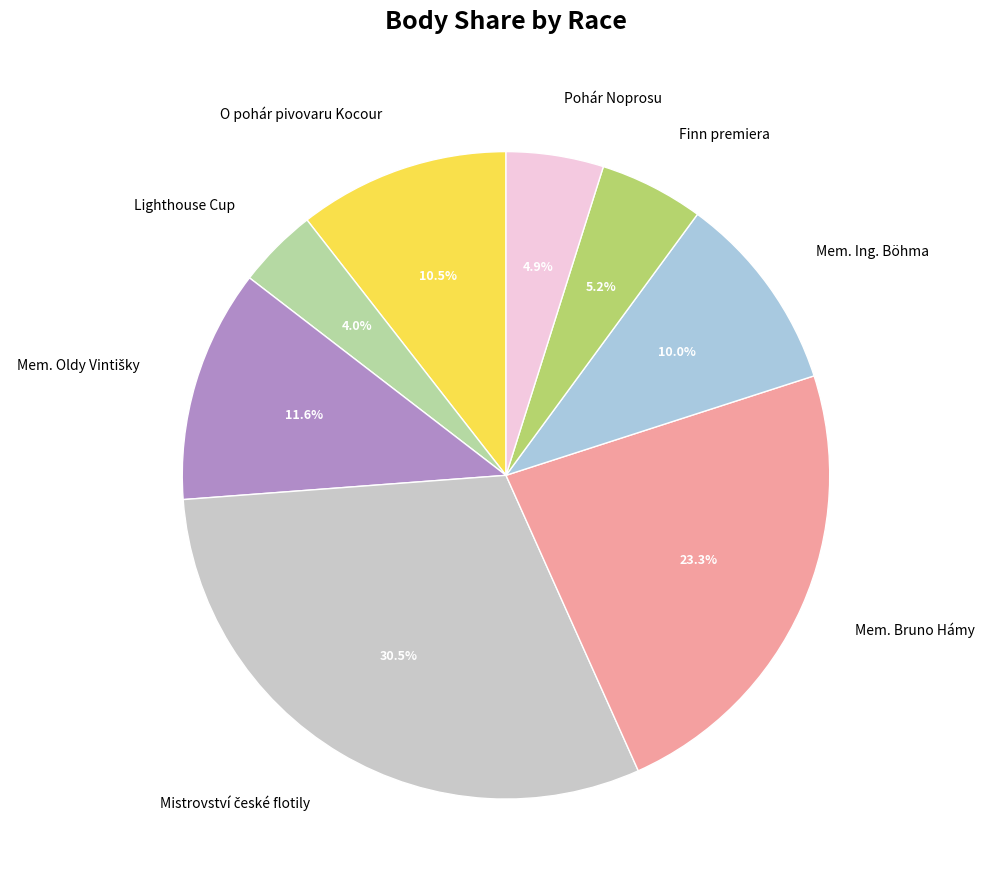

Does Finn premiera represent more than half of the total?

No